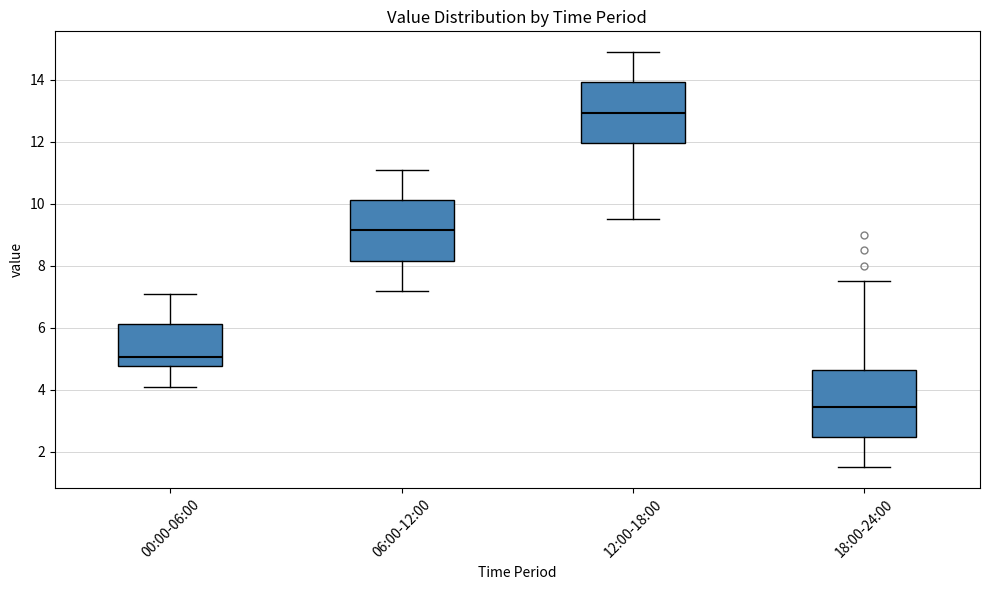

Where is the lower edge of the box for 06:00-12:00 on the y-axis? The values are not printed on the chart, so give them approximately, as read against the axis.

8.2